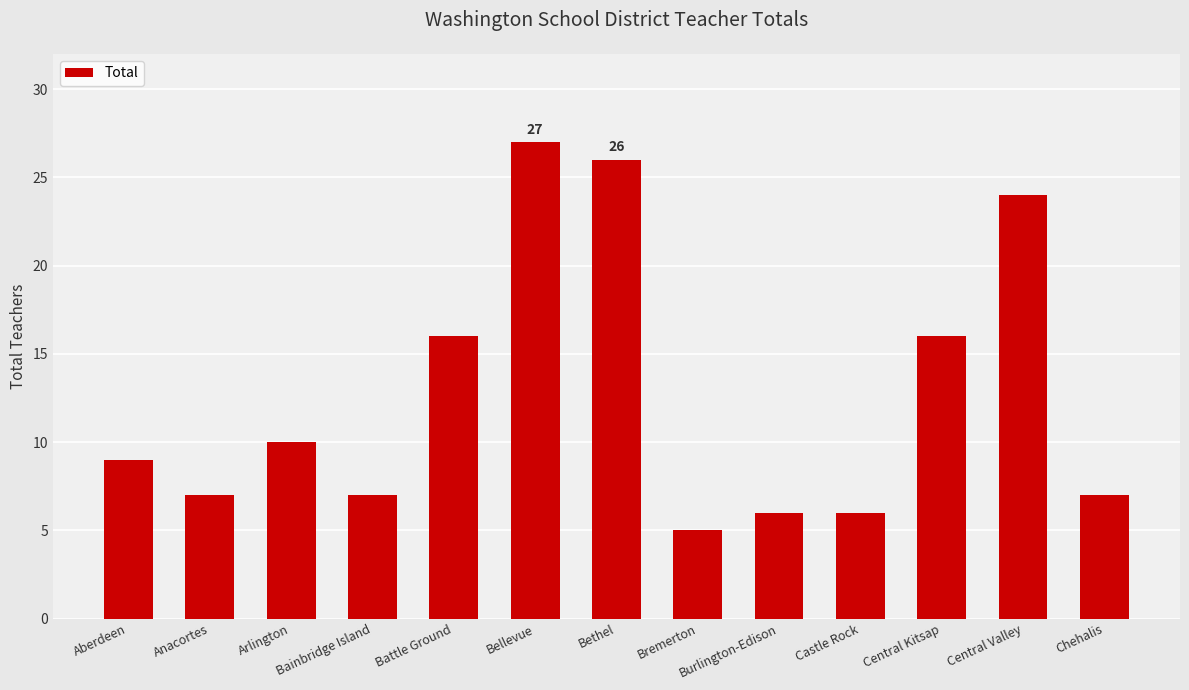

What is the maximum value shown in the chart?

27